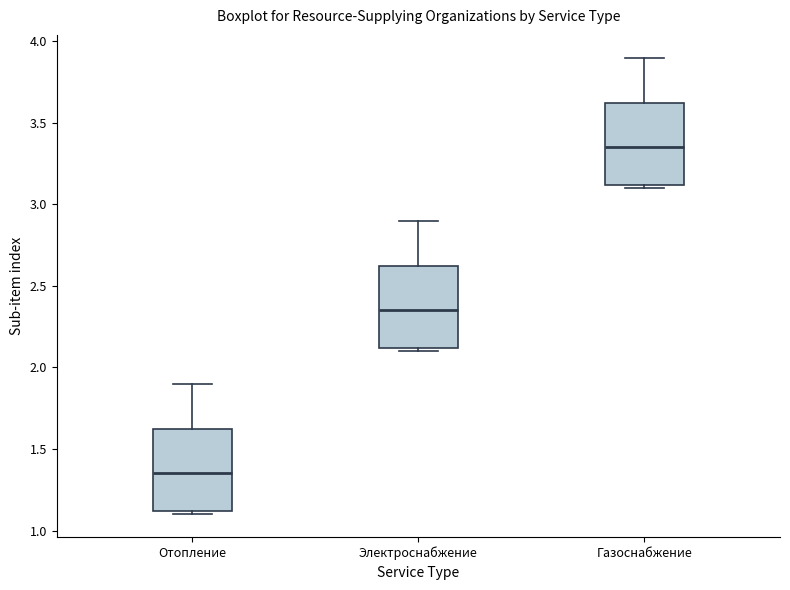

Which box's median line is the lowest?

Отопление